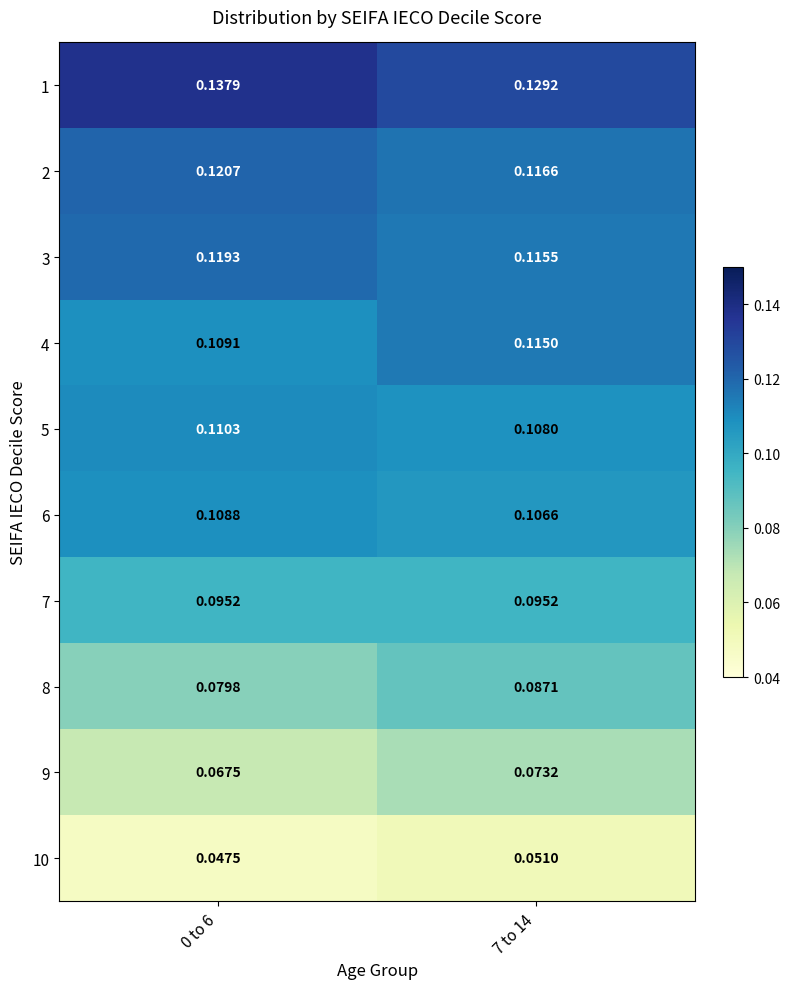

Is the value of 1 at 7 to 14 greater than the value of 7 at 7 to 14?

Yes